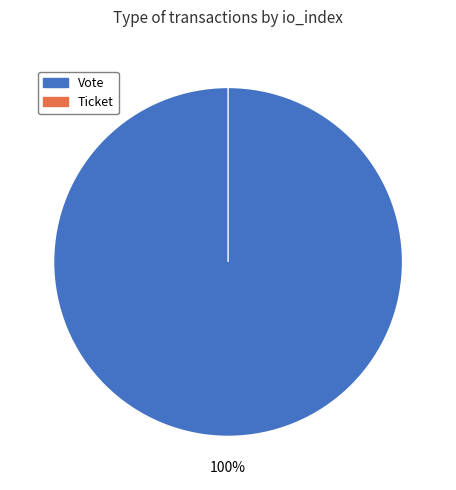

To the nearest percent, what is the difference between the Vote and Ticket slice percentages?

100%